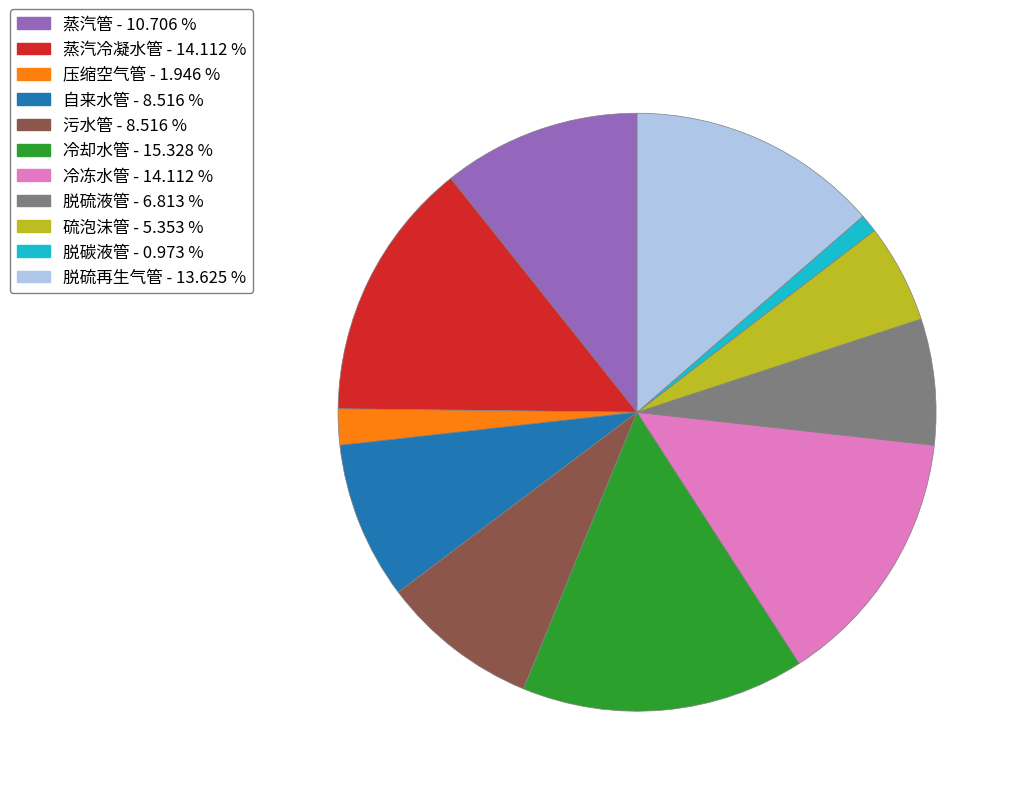

Between 压缩空气管 and 蒸汽冷凝水管, which is larger?

蒸汽冷凝水管